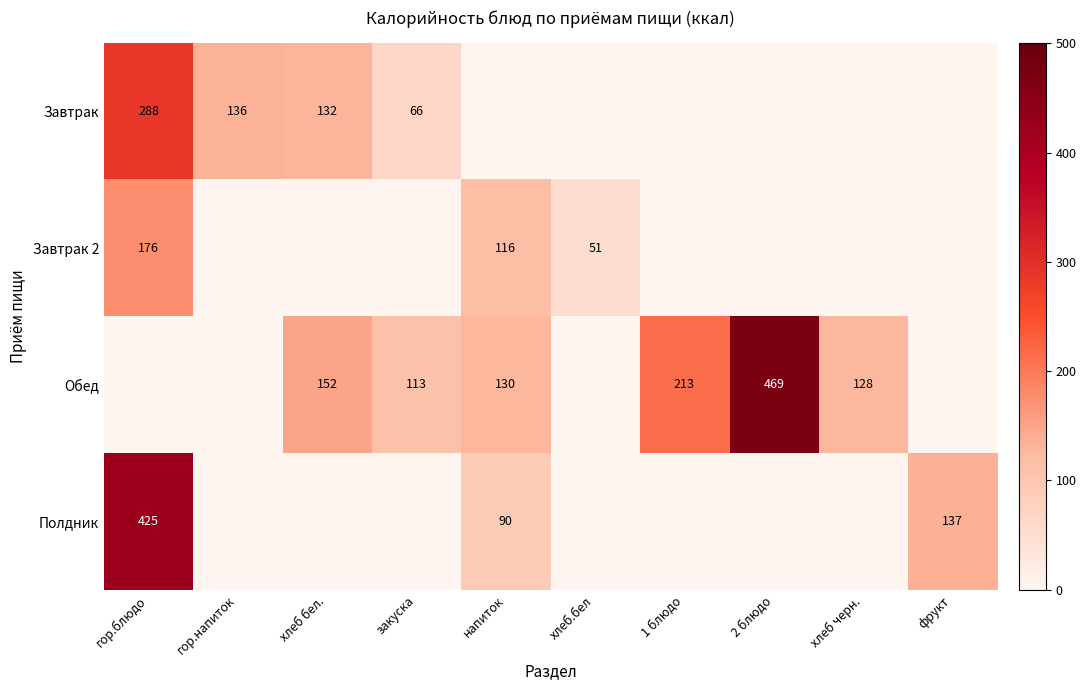

Is it true that Полдник equals 425 at гор.блюдо?

True